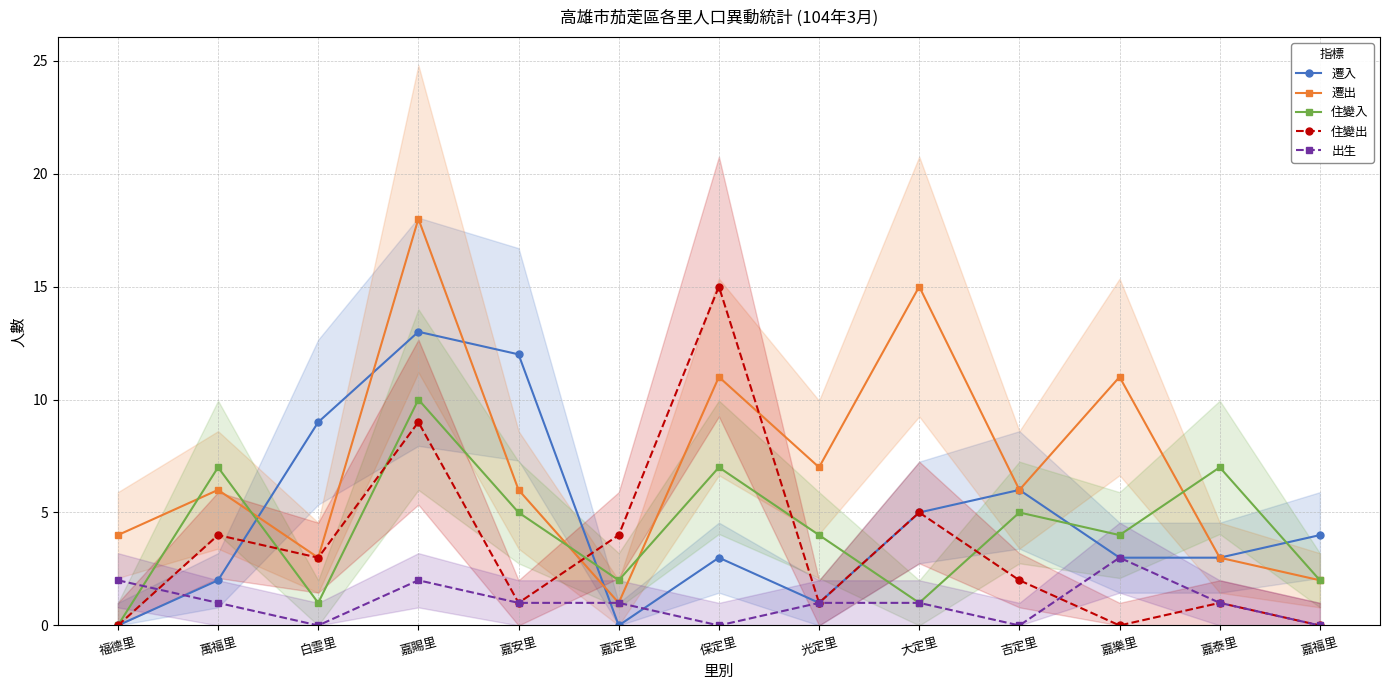

The 住變入 series shows 2 at 嘉安里. True or false?

False